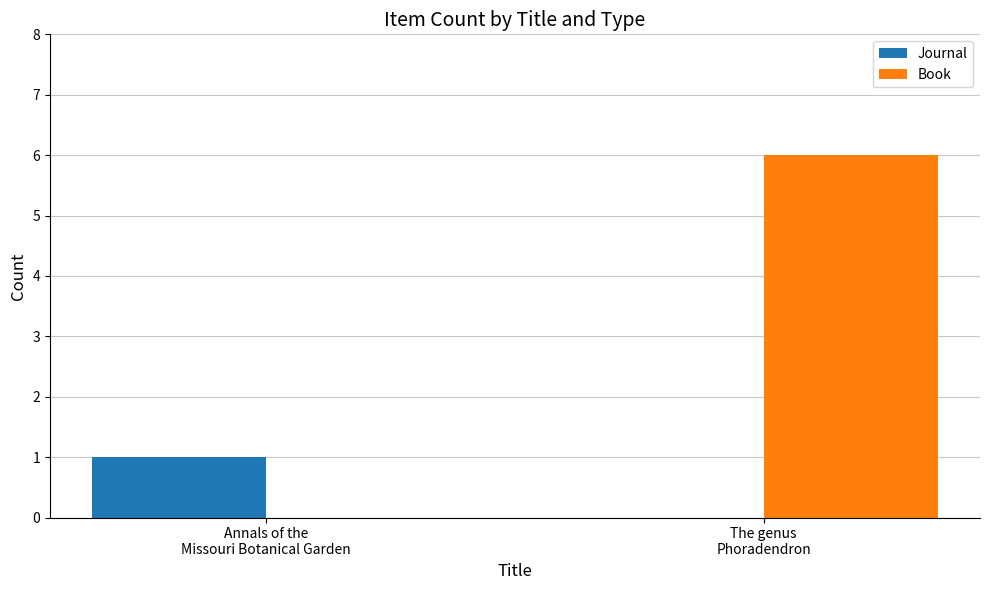

Are the bars grouped side by side (vs. stacked)?

Yes